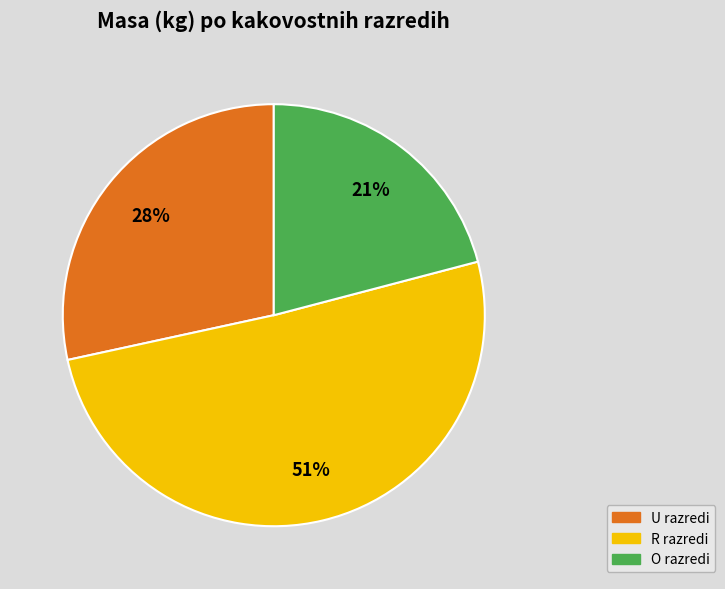

Is there any slice that represents more than half of the pie?

Yes